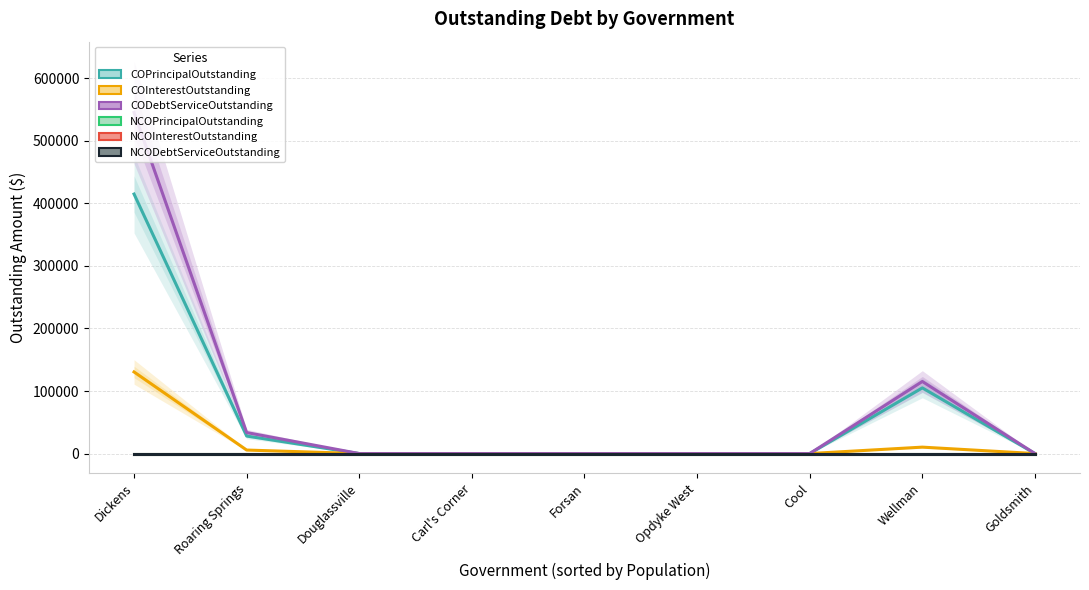

How many series are shown in this chart?

6